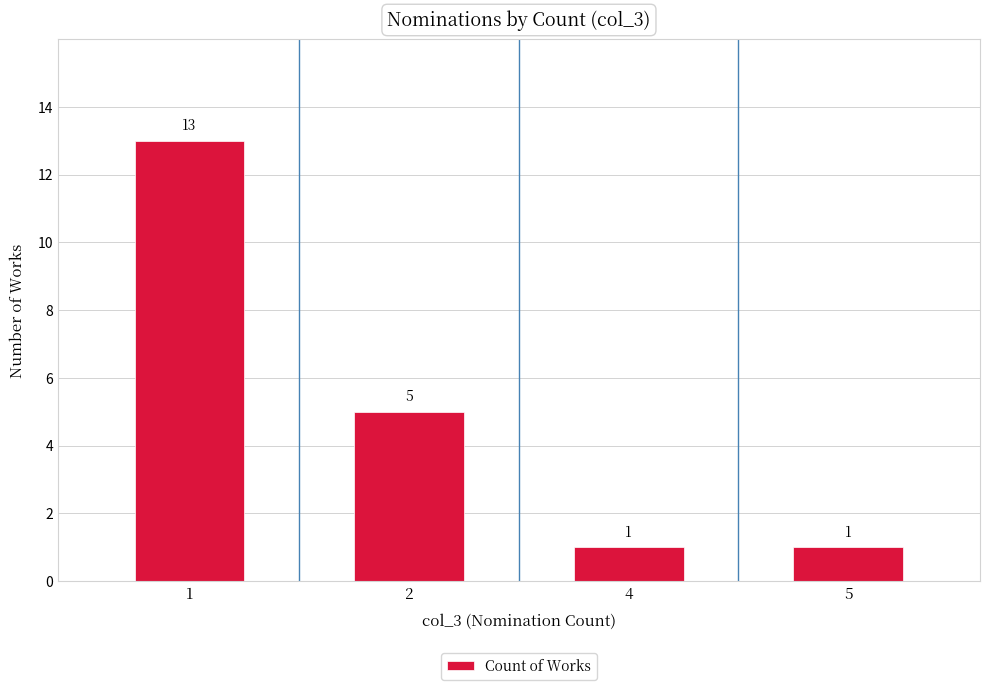

How many categories are shown in the chart?

4